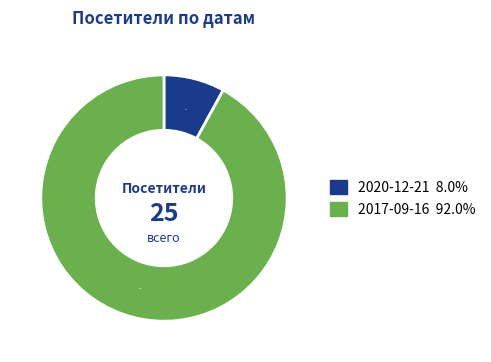

To the nearest percent, what is the difference between the largest and smallest slice percentages?

84%